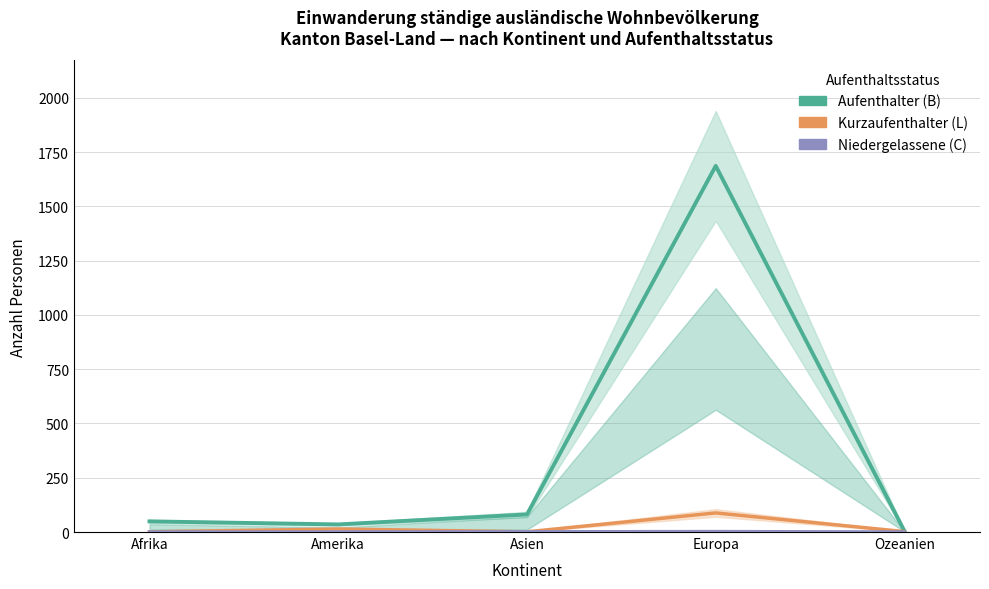

True or false: Niedergelassene (C) – Total and Aufenthalter (B) – Total intersect in this chart.

False